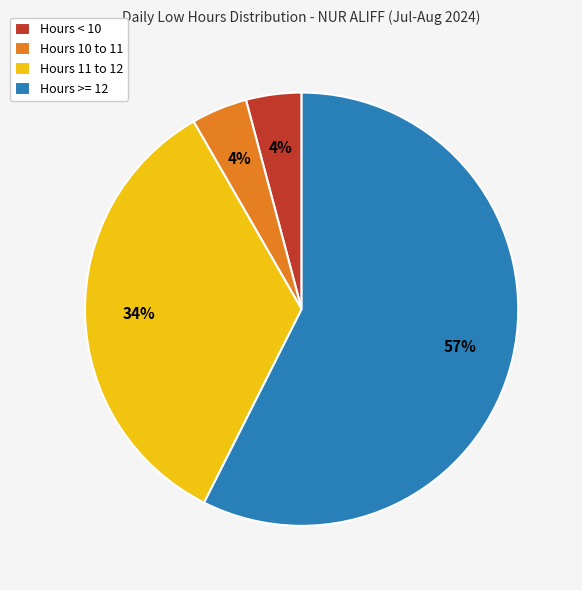

Is it true that Hours 11 to 12 is 24% of the pie?

False